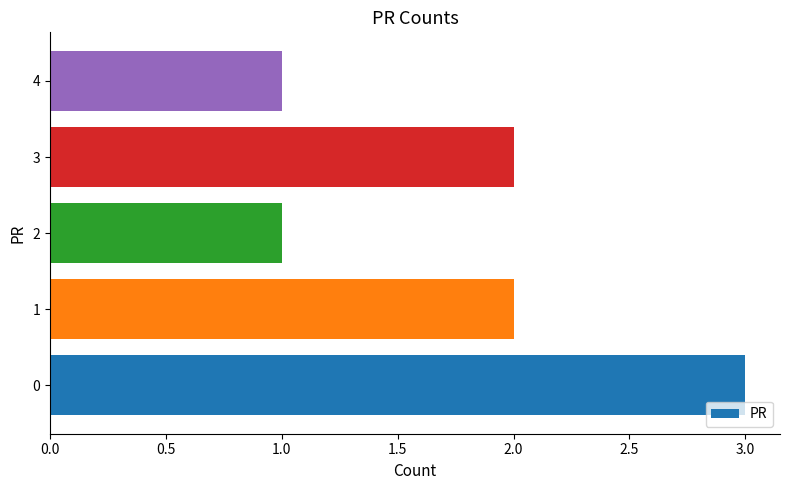

What is the ratio of the value at 1 to the value at 3?

1.0